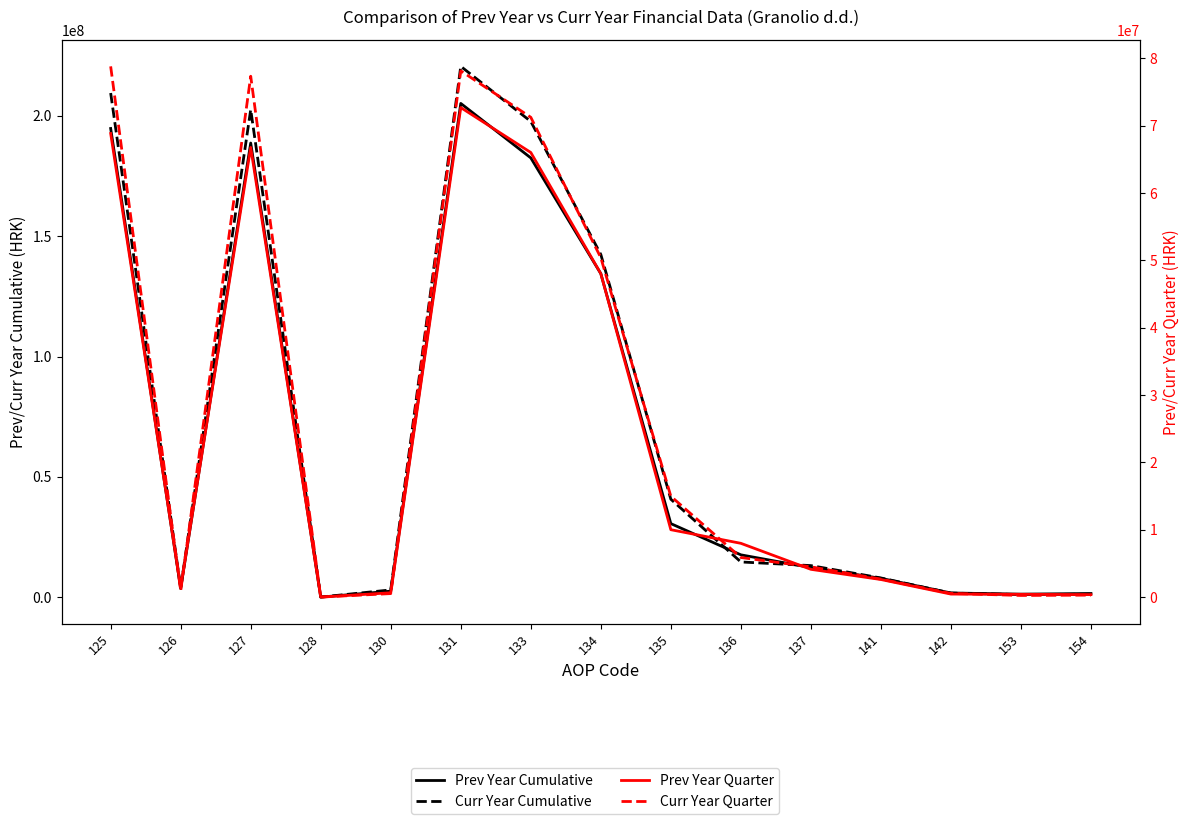

Where is the first local maximum for Prev Year Quarter?

127